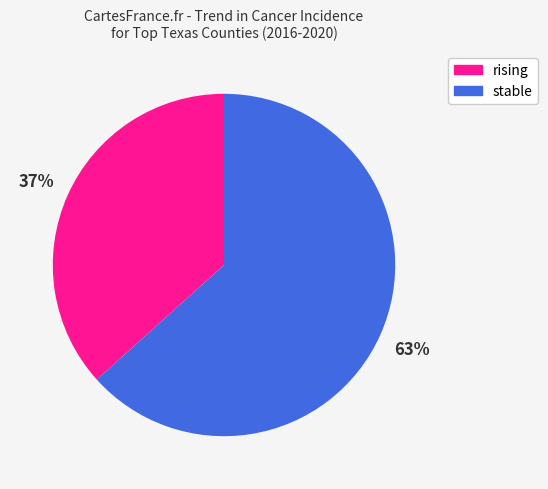

Does any single category account for the majority?

Yes